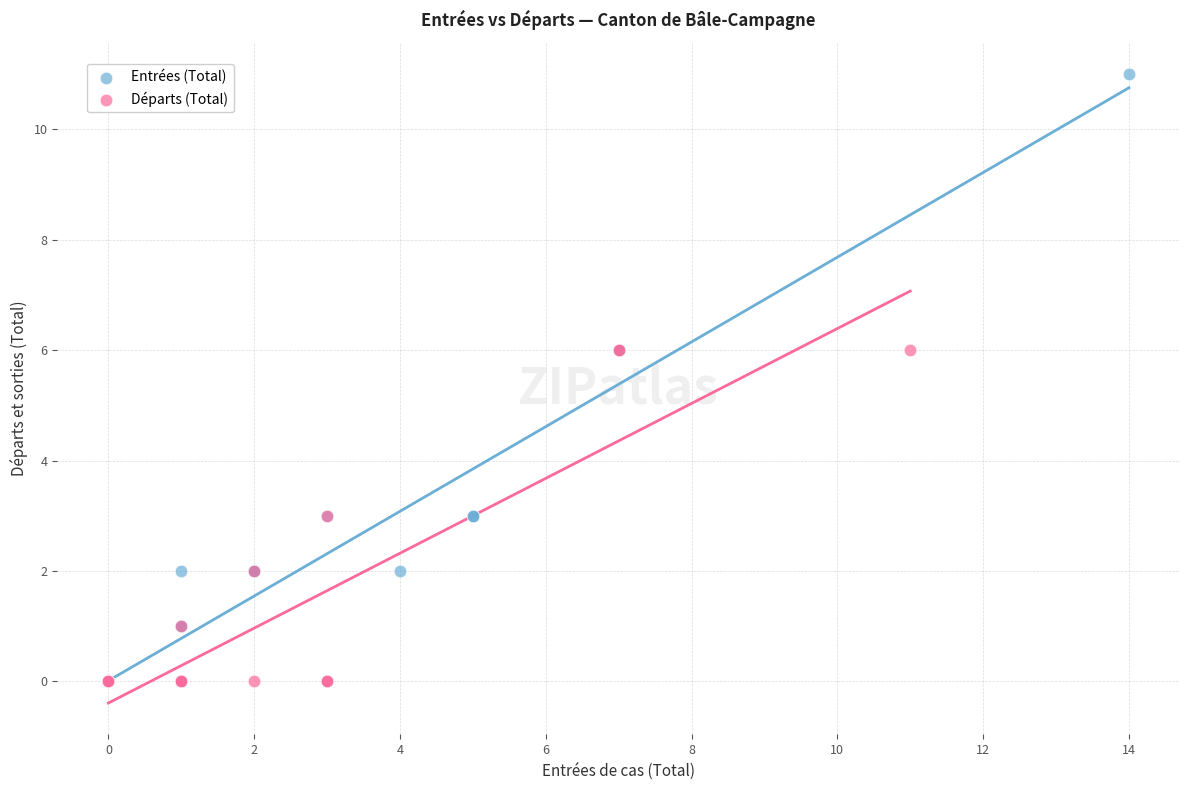

Which series has the largest Y range (max minus min)?

Entrées (Total)